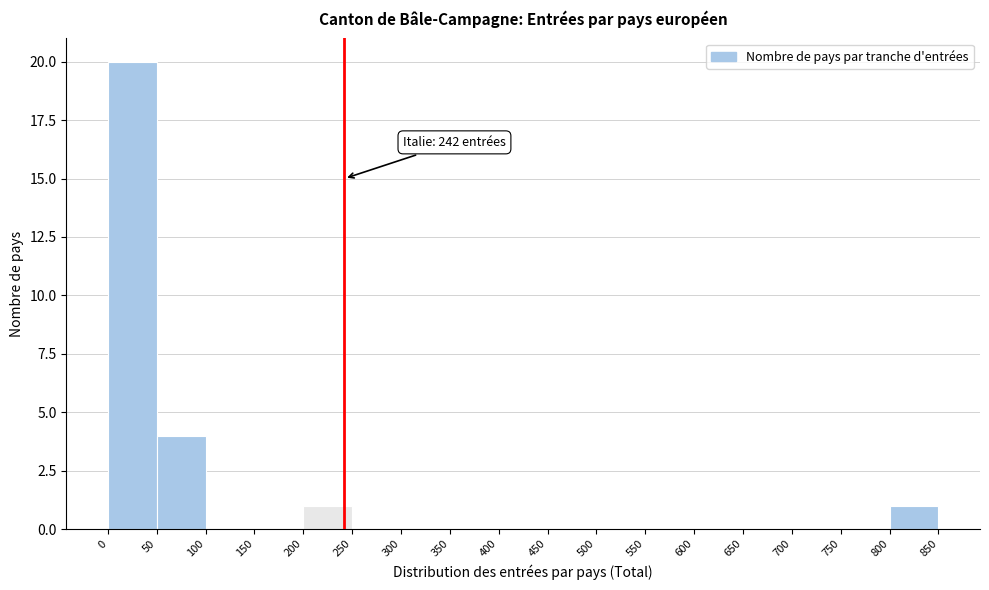

Over which range of the x-axis is the bar tallest?

0 to 50